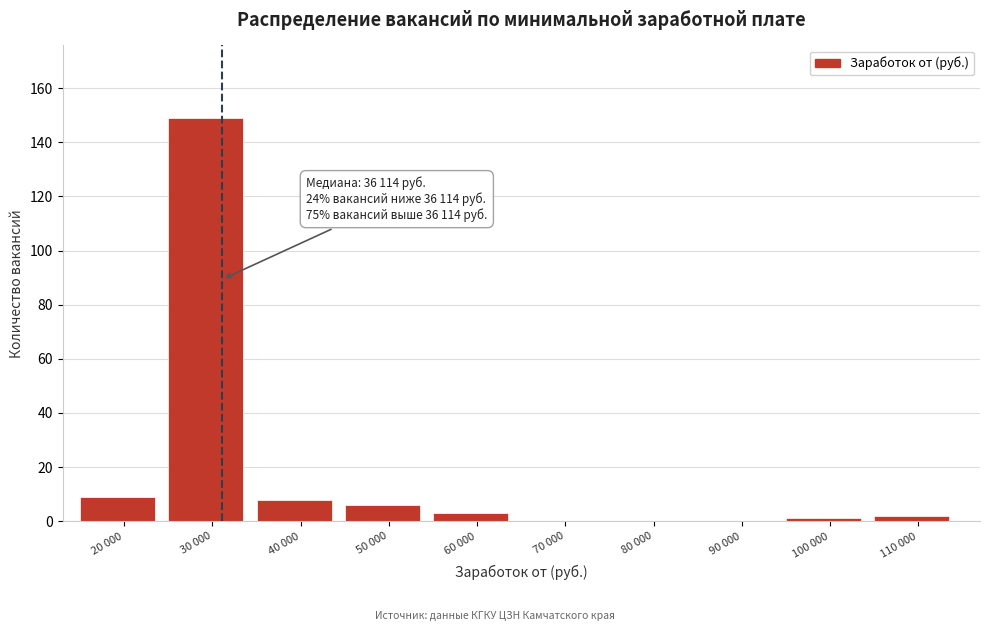

Reading left to right, extract all data points from this chart.

20 000=9	30 000=149	40 000=8	50 000=6	60 000=3	70 000=0	80 000=0	90 000=0	100 000=1	110 000=2